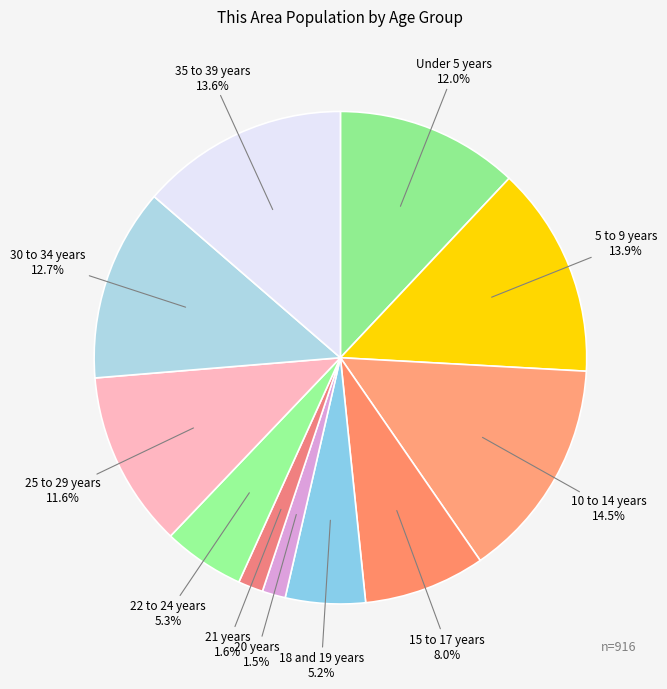

To the nearest percent, what is the combined percentage of 35 to 39 years and 21 years?

15%